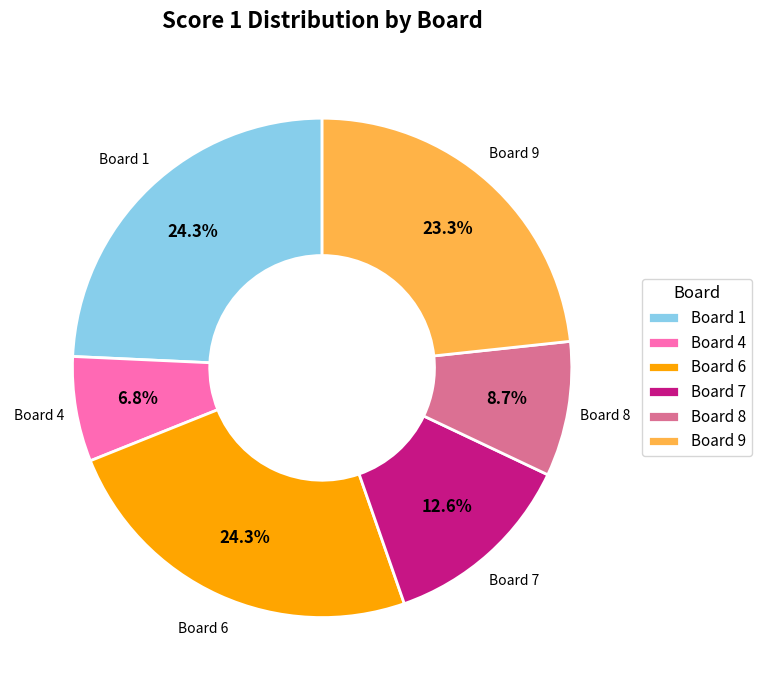

How many segments does this pie chart have?

6